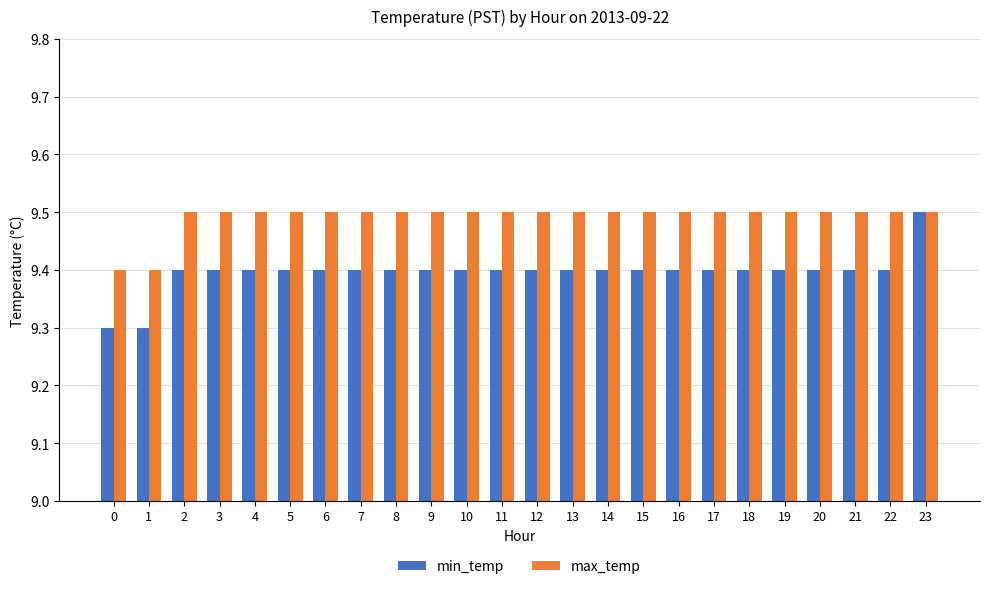

What is the difference between the highest and lowest values at 16?

0.1